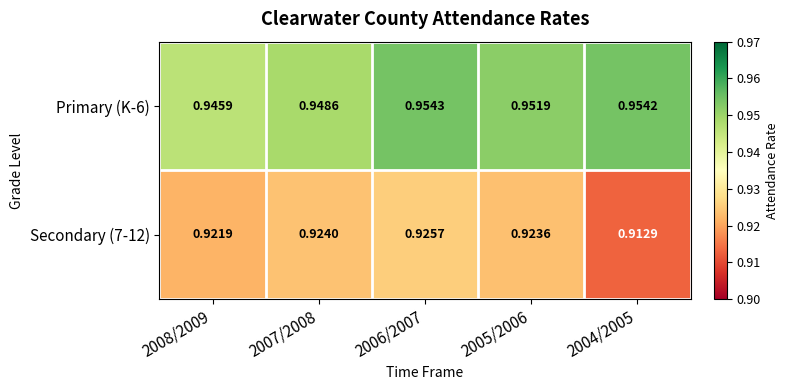

Is the value of Primary (K-6) at 2004/2005 greater than the value of Secondary (7-12) at 2006/2007?

Yes